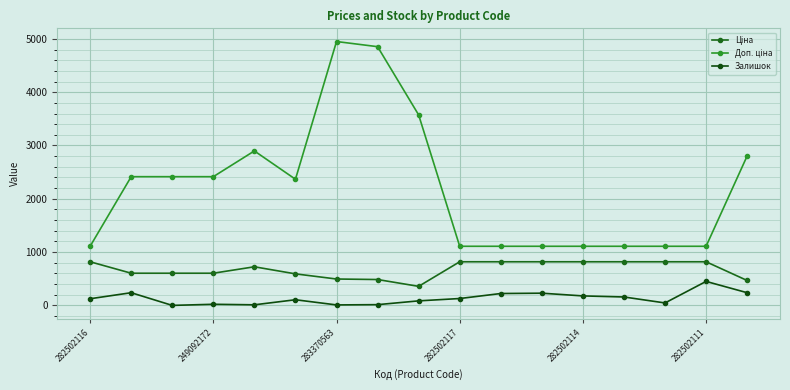

List the series in order of their peak value, lowest first.

Залишок, Ціна, Доп. ціна